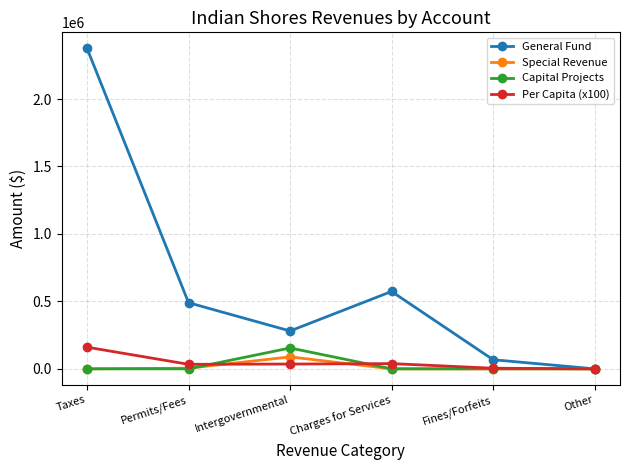

How many values in the Special Revenue series exceed 0?

2